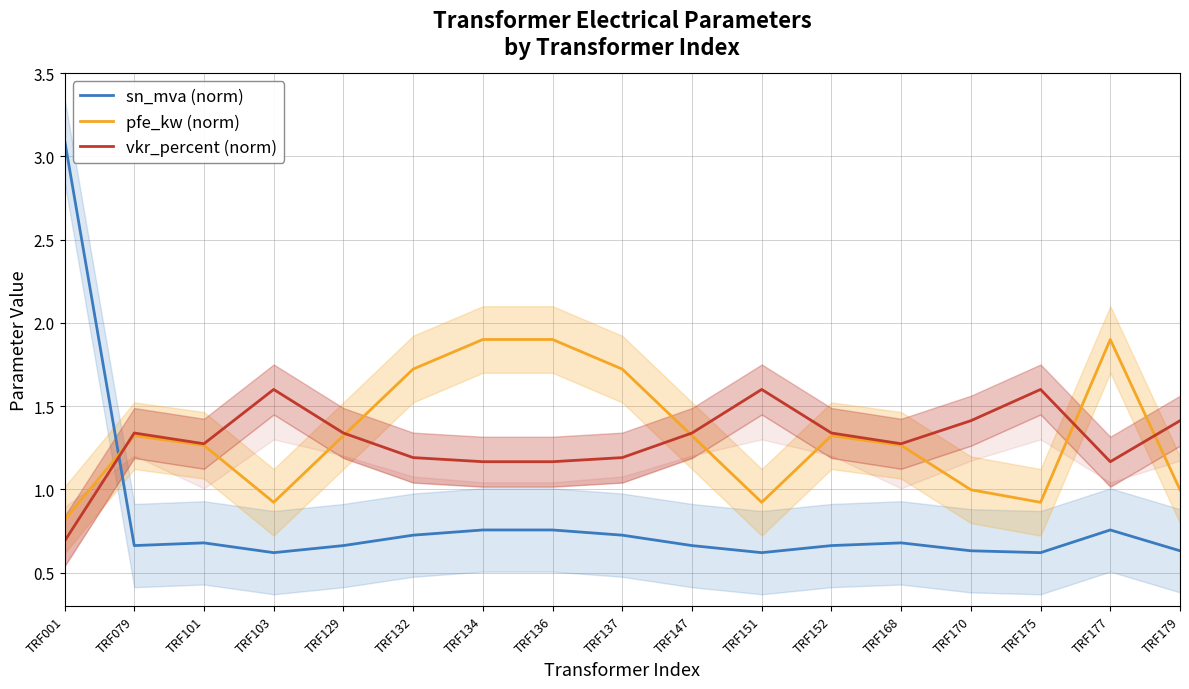

What is the smallest value displayed?

0.6